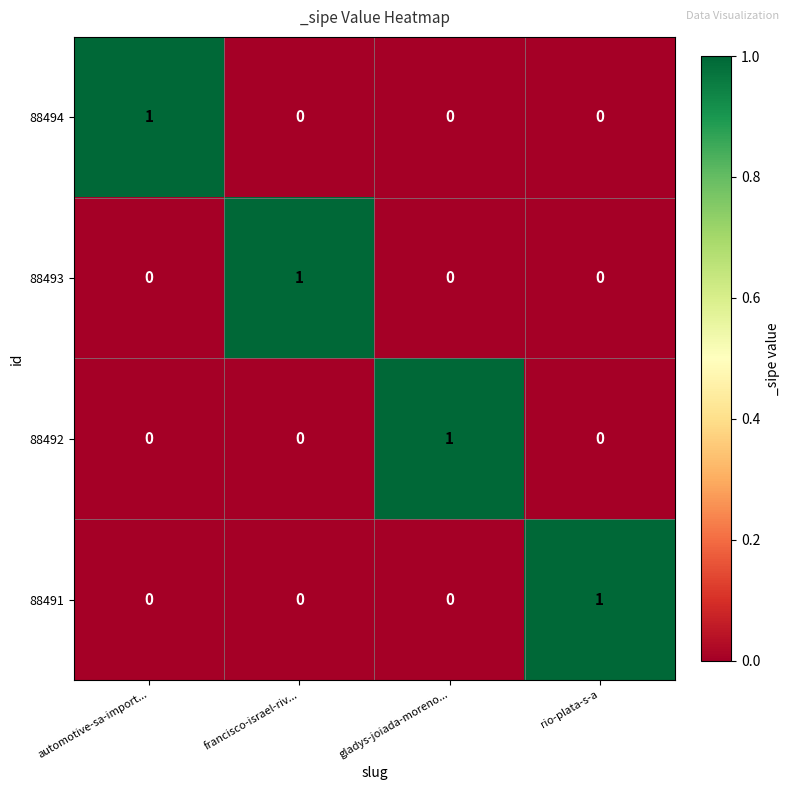

Is it true that 88494 equals -1 at rio-plata-s-a?

False